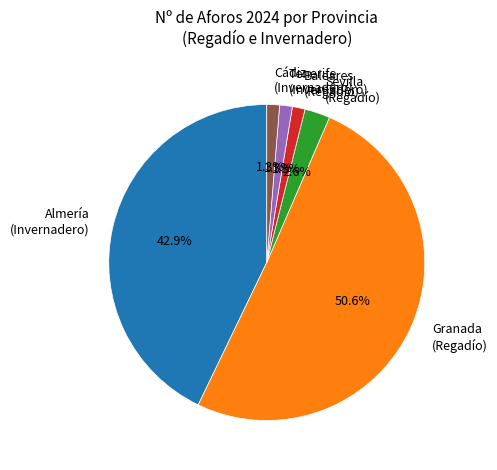

What percentage is NOT represented by Almería (Invernadero)?

57.1%